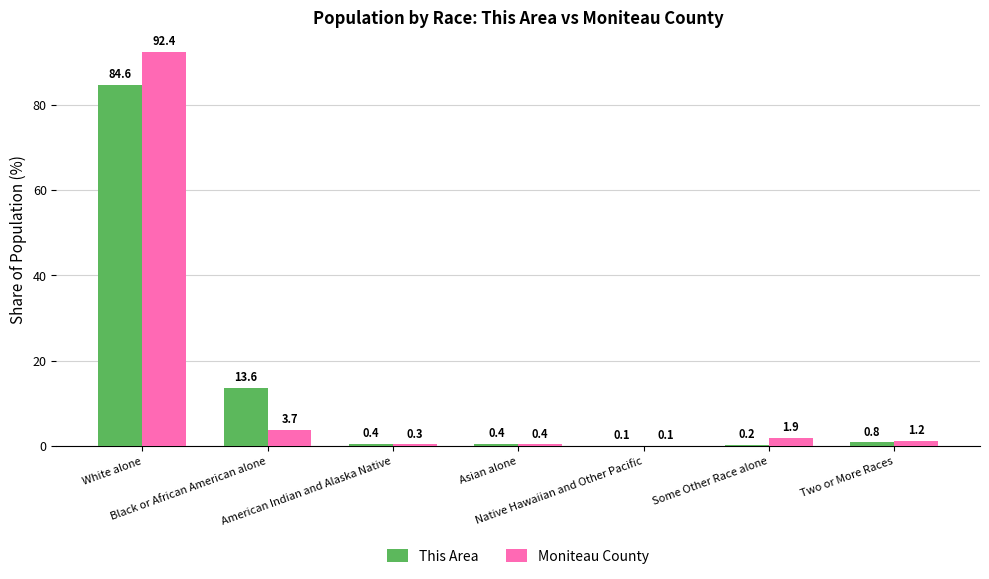

What is the sum of all Moniteau County values?

100.0